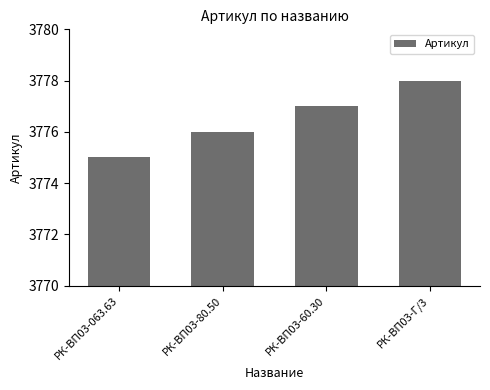

How many series are shown in this chart?

1